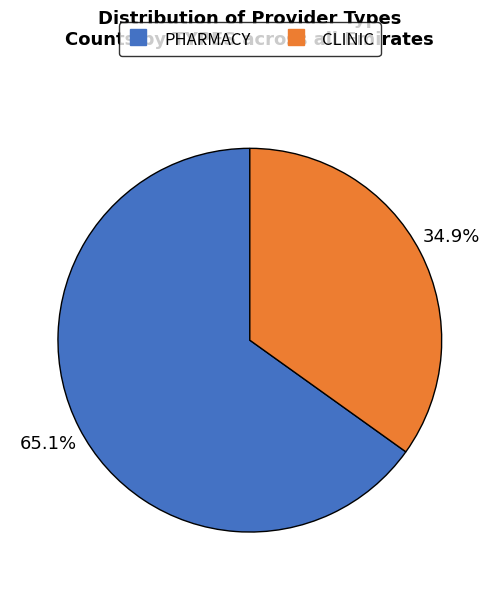

Approximately how many times larger is the value at CLINIC compared to PHARMACY?

0.5